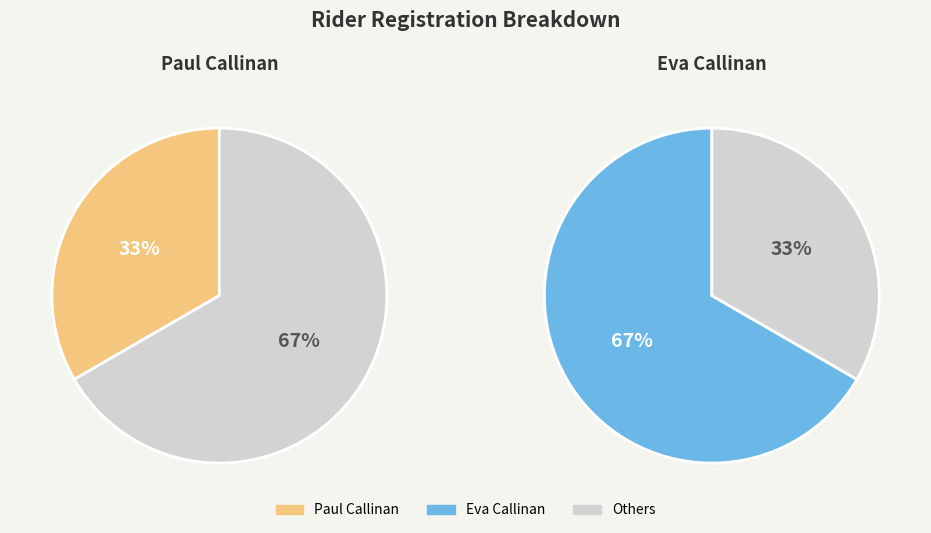

To the nearest percent, what percentage of the pie is Eva Callinan?

67%